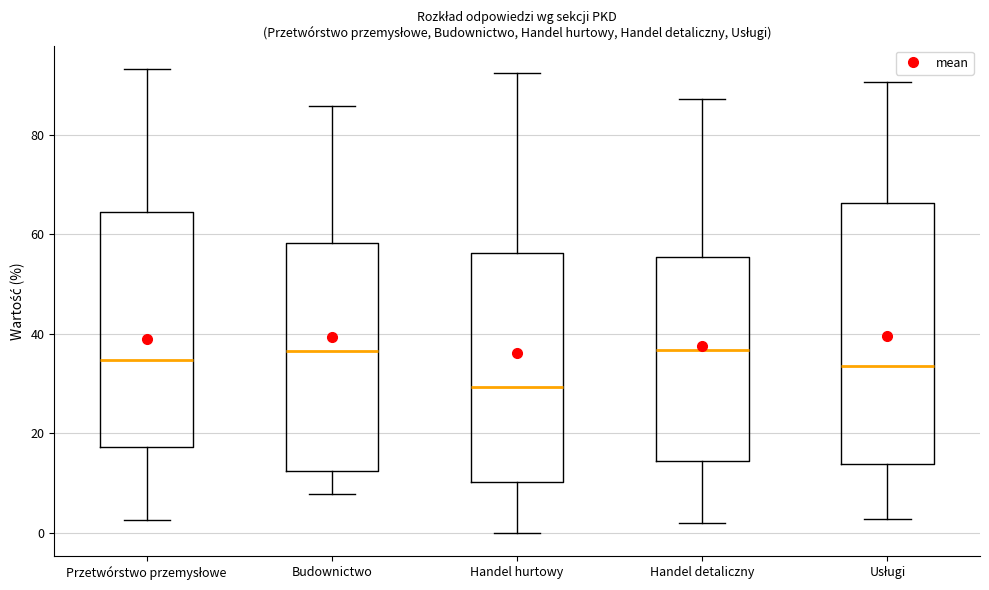

Which box is the tallest, from its lower edge to its upper edge?

Usługi